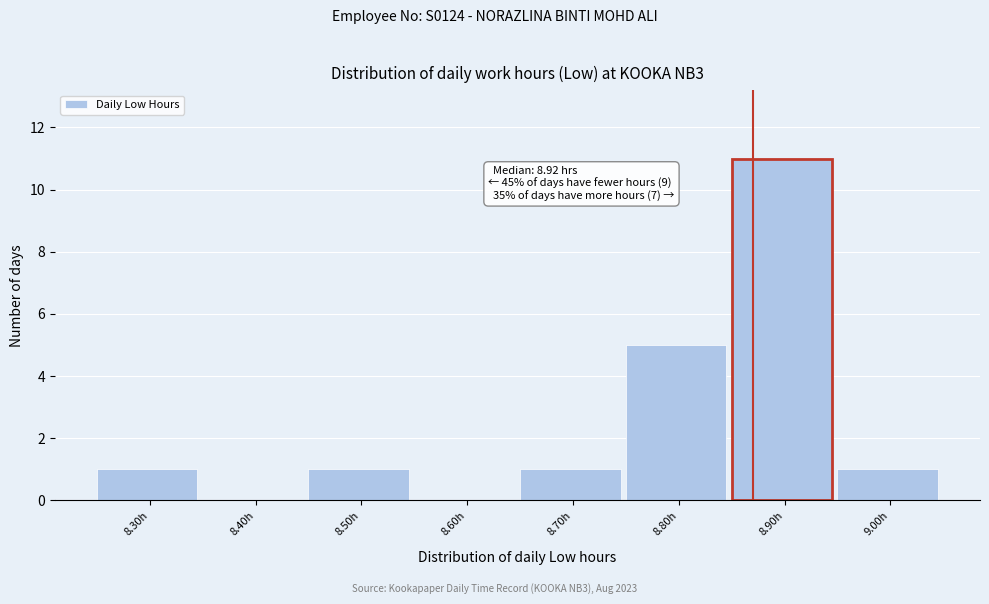

Reading right to left, extract all data points from this chart.

9.00h=1	8.90h=11	8.80h=5	8.70h=1	8.60h=0	8.50h=1	8.40h=0	8.30h=1